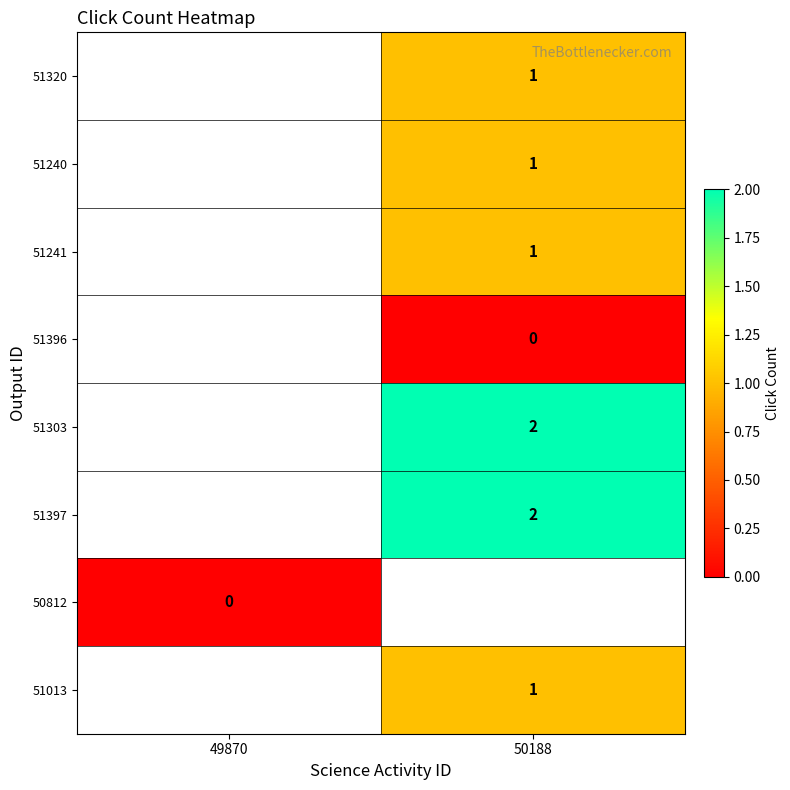

What is the spread (max minus min) of values at 50188?

2.0